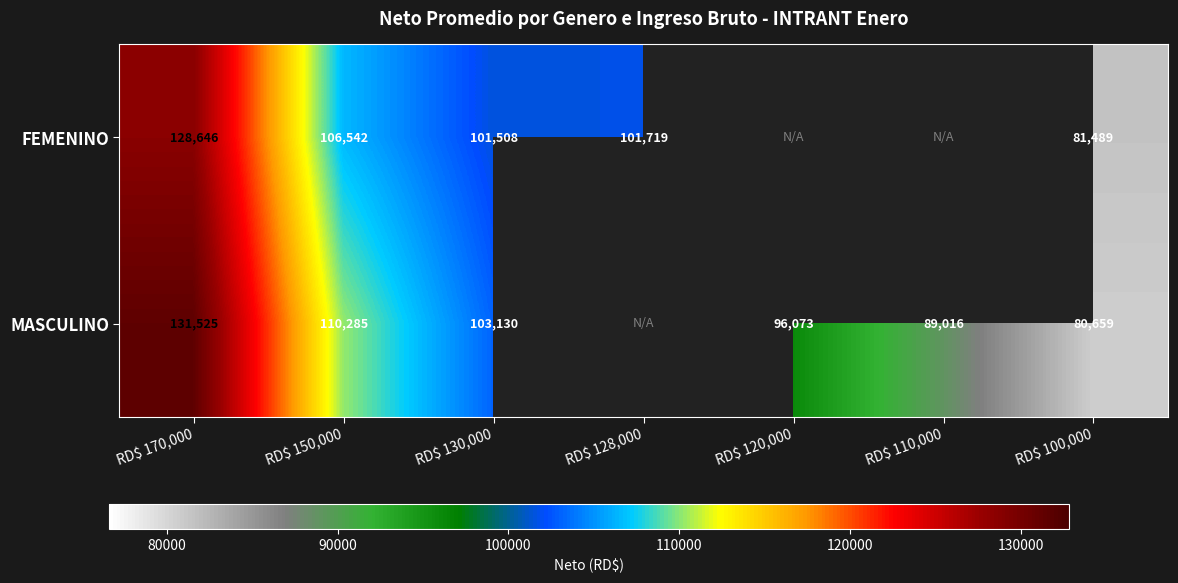

Rank the series by their average value, from highest to lowest.

FEMENINO, MASCULINO